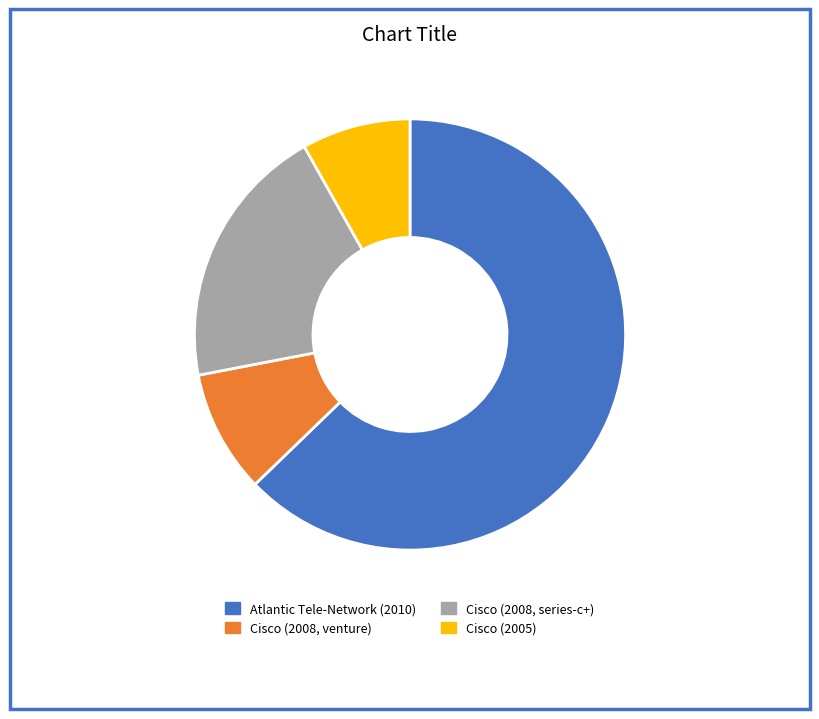

What is the smallest slice in the pie chart?

Cisco (2005)